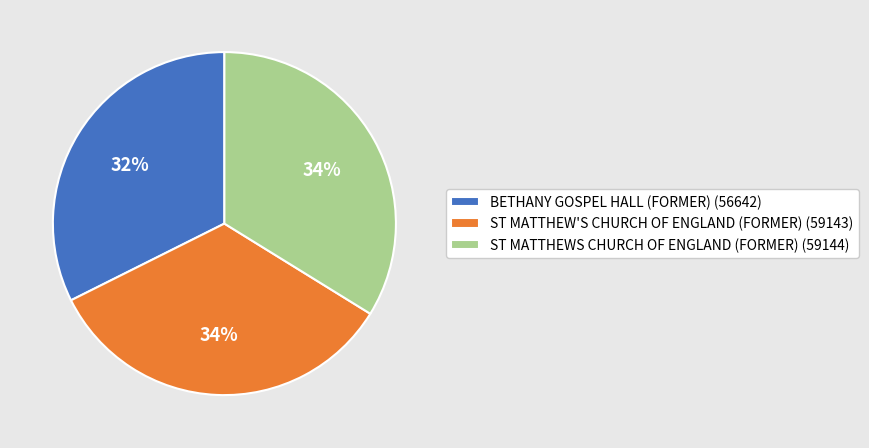

The ST MATTHEWS CHURCH OF ENGLAND (FORMER) slice represents 34% of the pie. True or false?

True